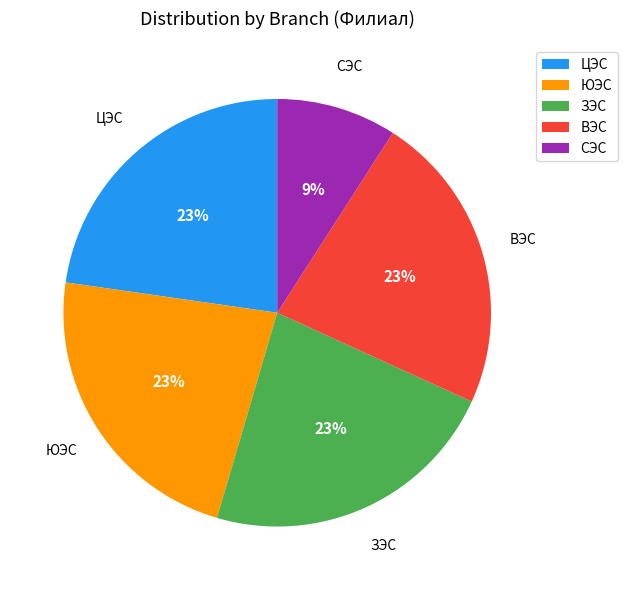

To the nearest percent, what is the difference between the largest and smallest slice percentages?

14%